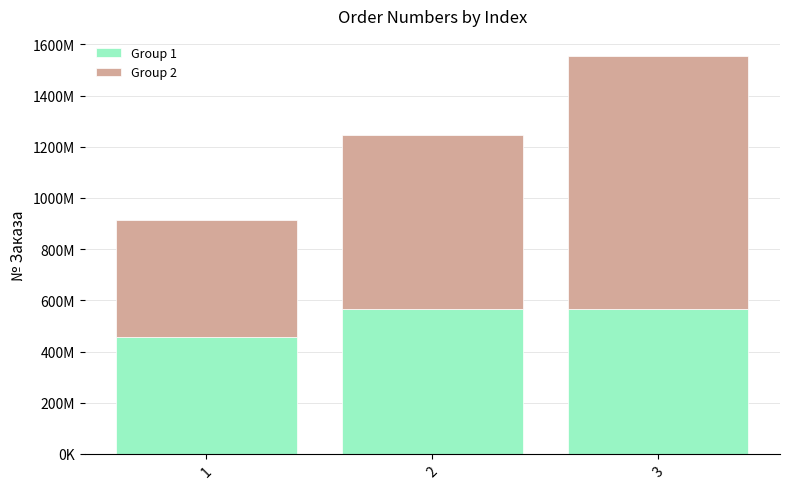

What are all the series names shown in the legend?

Group 1, Group 2